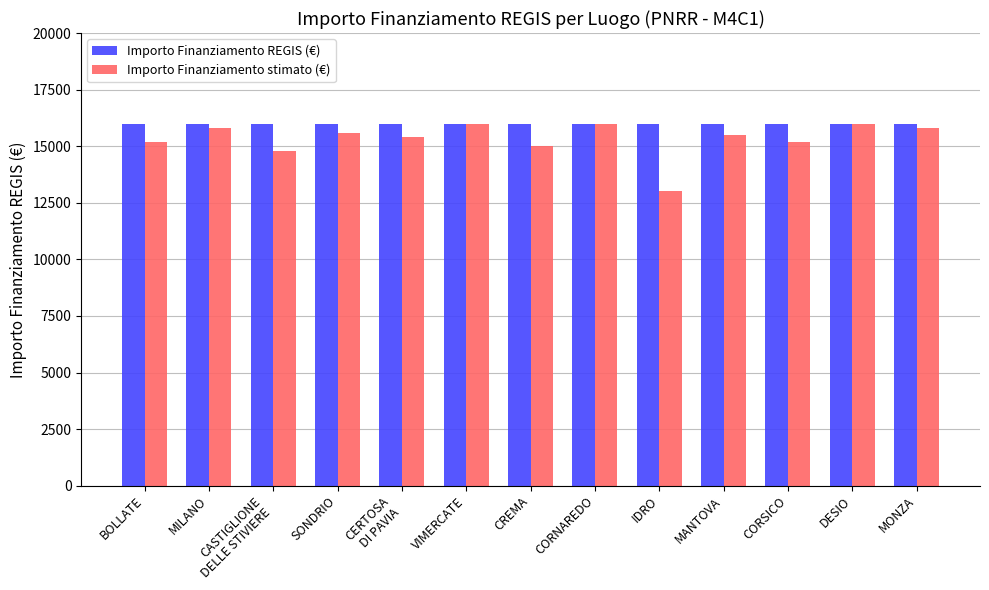

The value of Importo Finanziamento REGIS (€) at VIMERCATE is 16000. True or false?

True